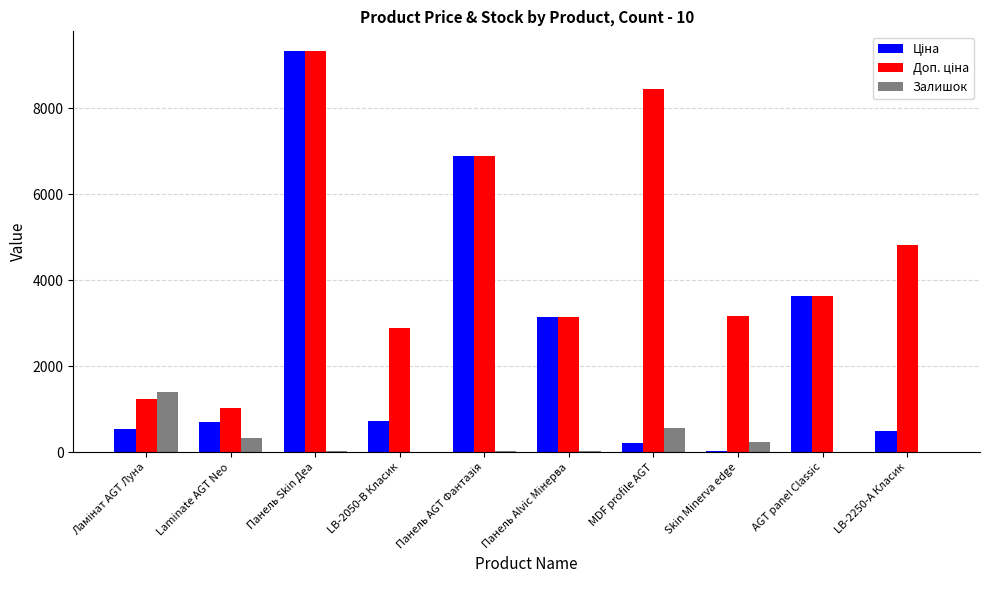

At which category is the sum across all series the highest?

Панель Skin Деа